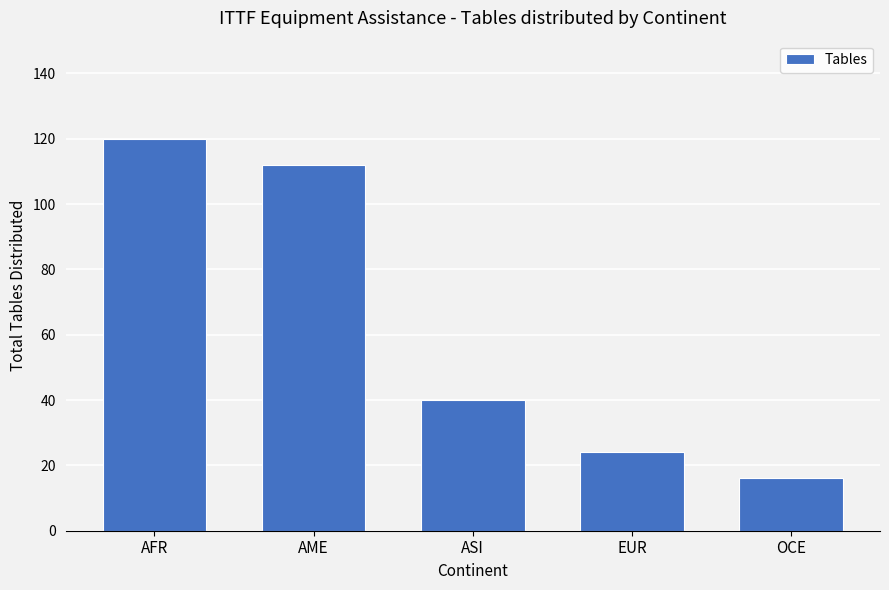

At which category does the chart reach its peak across all series?

AFR